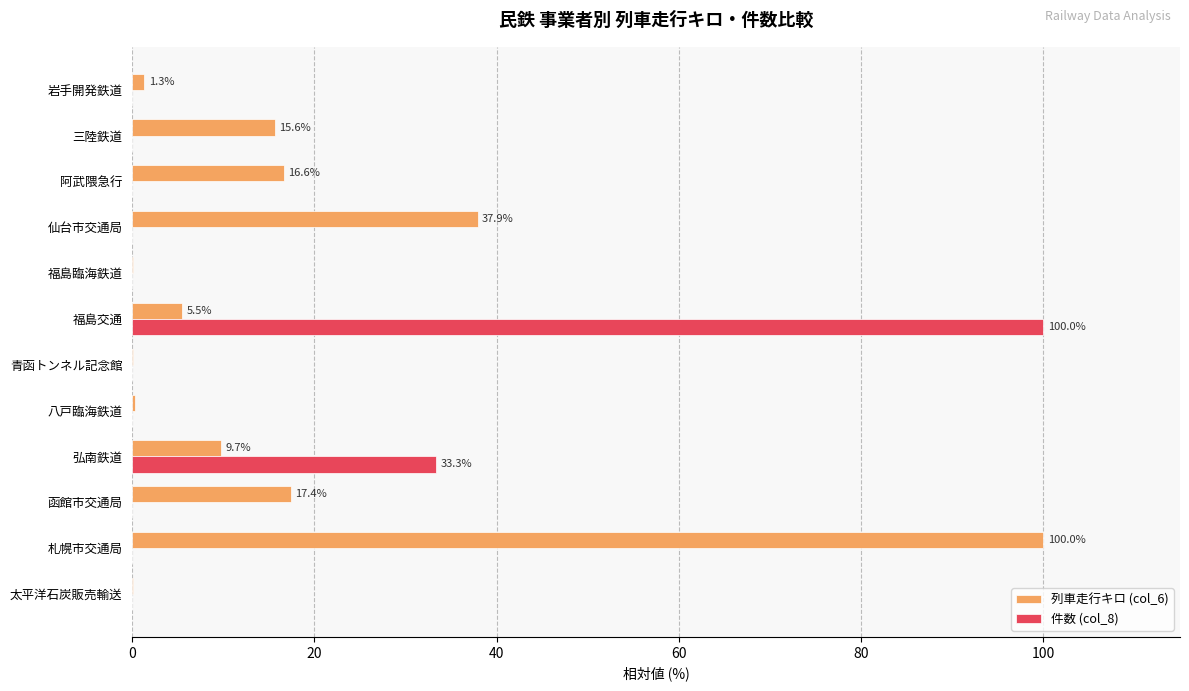

Which series changed the most between 函館市交通局 and 仙台市交通局?

列車走行キロ (col_6)